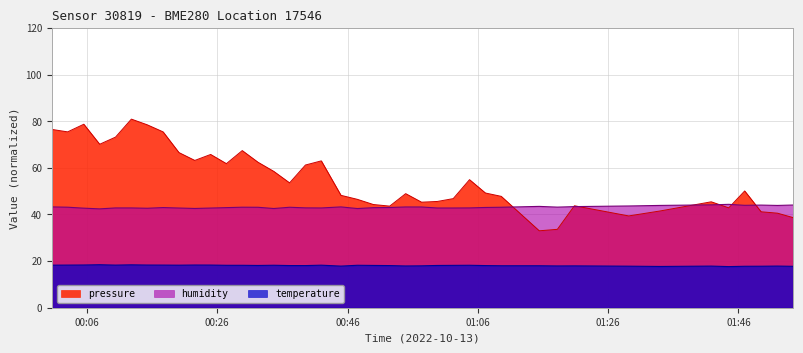

Reading left to right, what are all the values shown in this chart?

pressure: 76.5	75.4	78.7	70.1	73.2	80.9	78.5	75.4	66.6	63.2	65.8	61.8	67.4	62.4	58.5	53.6	61.2	63.0	48.2	46.5	44.3	43.6	48.9	45.3	45.6	46.8	54.9	49.2	47.8	33.0	33.6	43.8	39.4	41.5	45.4	42.8	50.1	41.2	40.6	38.6
temperature: 18.3	18.3	18.3	18.4	18.3	18.4	18.3	18.3	18.2	18.3	18.3	18.2	18.2	18.1	18.2	18.1	18.1	18.2	17.9	18.2	18.1	18.1	17.9	18.0	18.1	18.2	18.2	18.1	18.0	18.0	17.9	18.0	17.8	17.7	17.9	17.6	17.8	17.8	17.9	17.8
humidity: 43.2	43.1	42.7	42.4	42.8	42.8	42.7	43.0	42.8	42.6	42.8	42.9	43.1	43.1	42.6	43.1	42.8	42.8	43.2	42.5	42.9	43.0	43.2	43.2	42.8	42.8	42.8	43.0	43.1	43.5	43.2	43.4	43.6	43.9	44.1	44.4	43.9	44.0	43.9	44.1